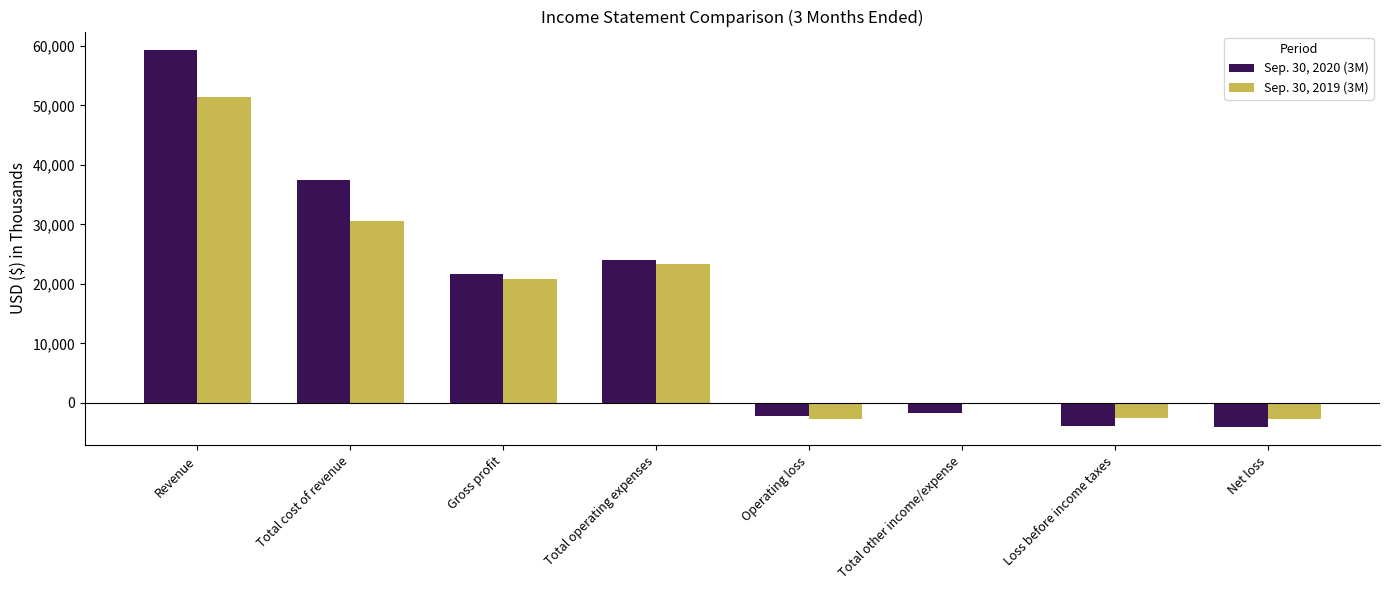

At which category is the sum across all series the highest?

Revenue